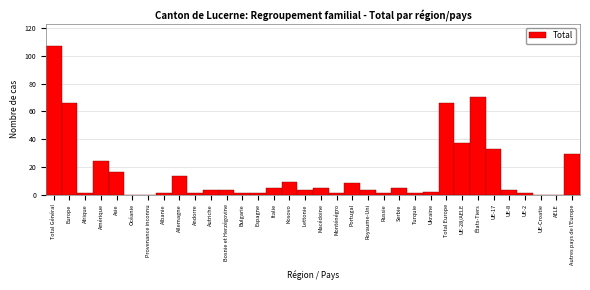

Between Total Europe and Royaume-Uni, which is larger?

Total Europe